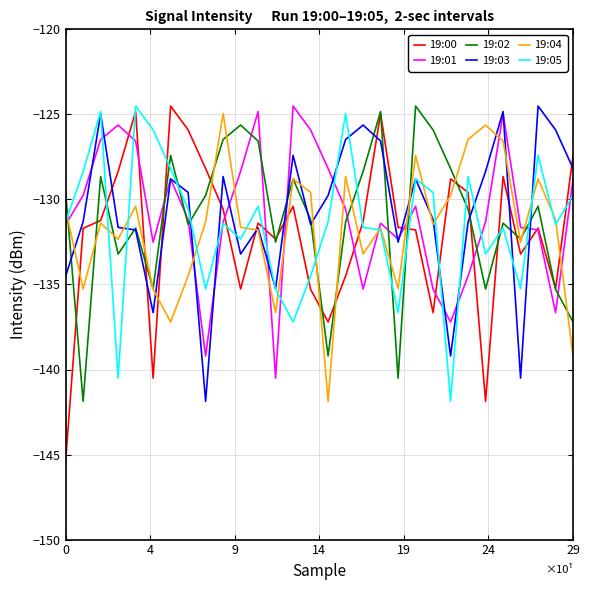

How many lines are shown in the chart?

6